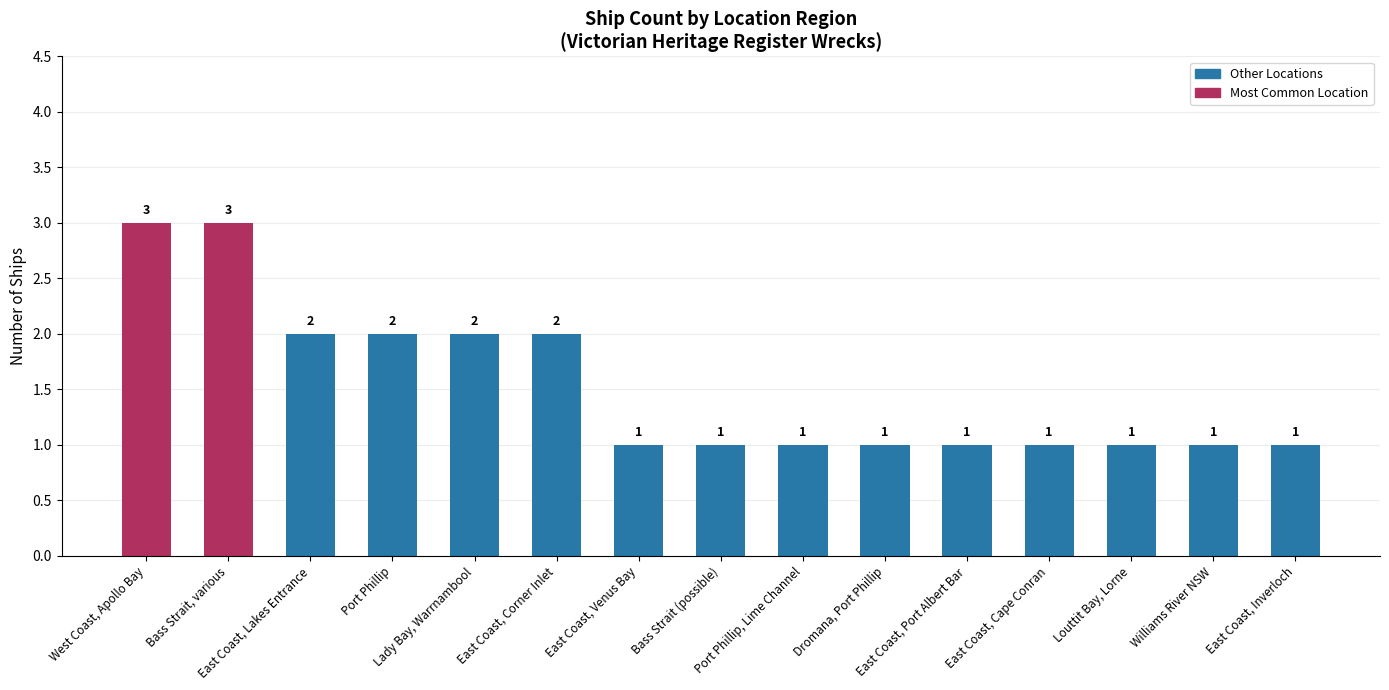

What is the maximum value shown in the chart?

3